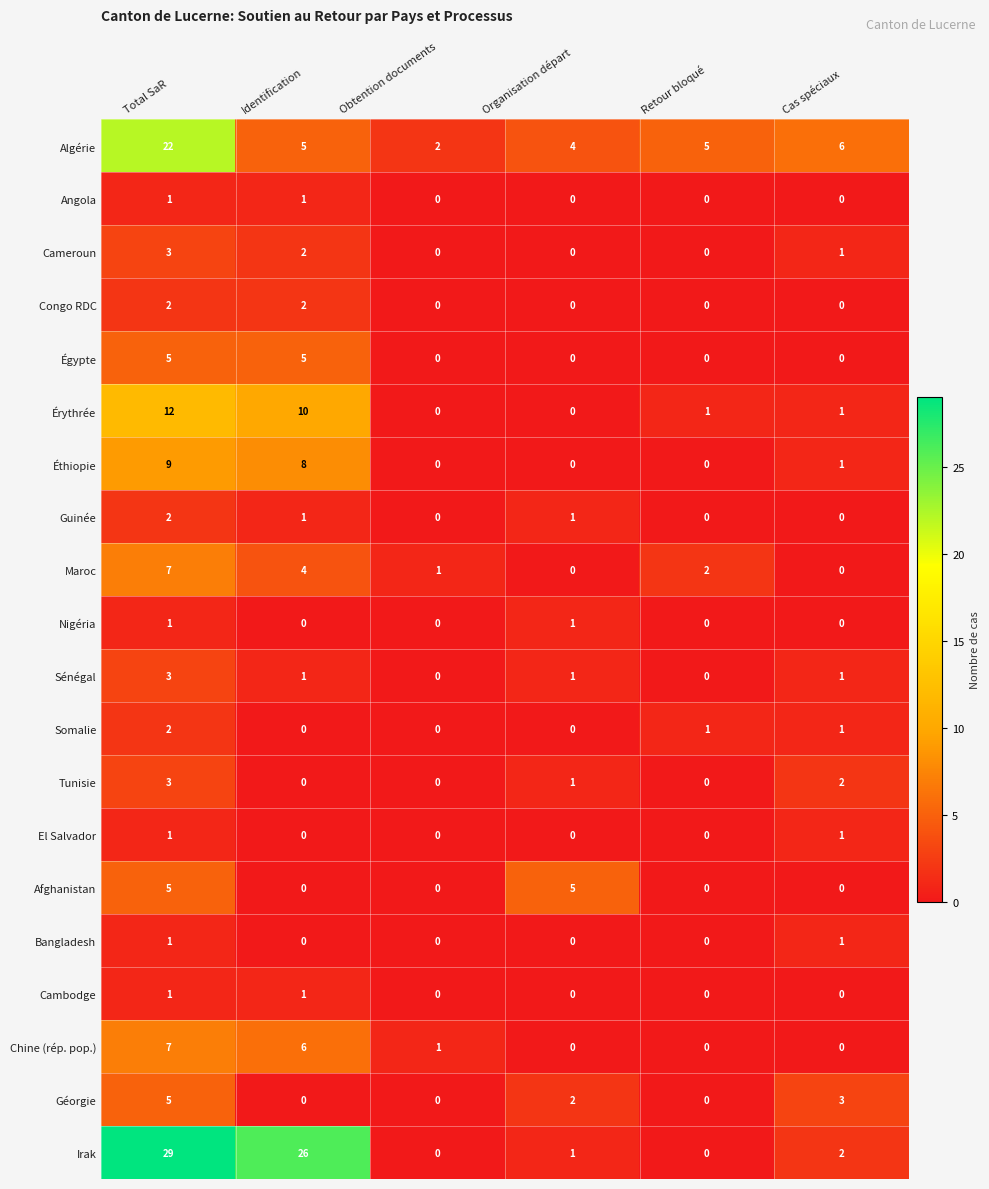

Which series changed the most between Identification and Cas spéciaux?

Irak